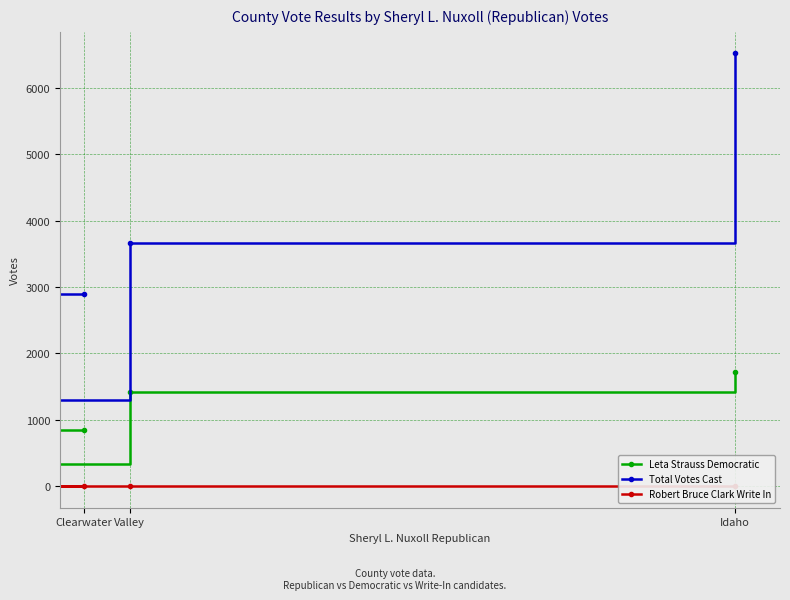

How many data points does each series have?

4